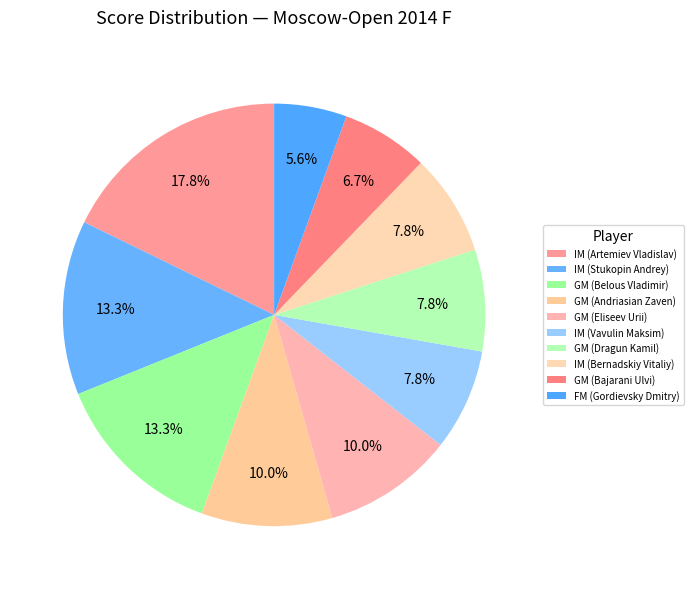

Rank the categories by value from highest to lowest.

IM (Artemiev Vladislav), IM (Stukopin Andrey), GM (Belous Vladimir), GM (Andriasian Zaven), GM (Eliseev Urii), IM (Vavulin Maksim), GM (Dragun Kamil), IM (Bernadskiy Vitaliy), GM (Bajarani Ulvi), FM (Gordievsky Dmitry)